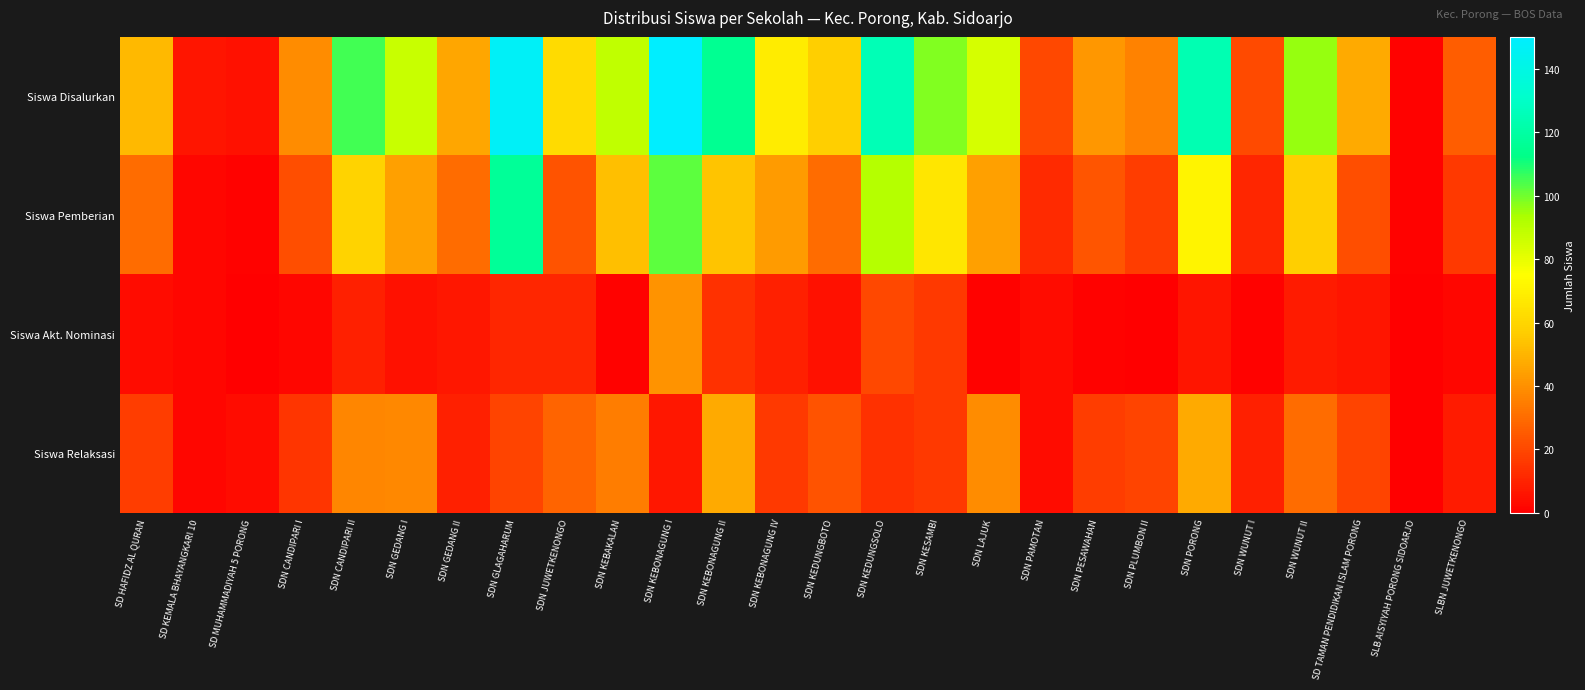

Which series has the largest range (max minus min)?

Siswa Disalurkan